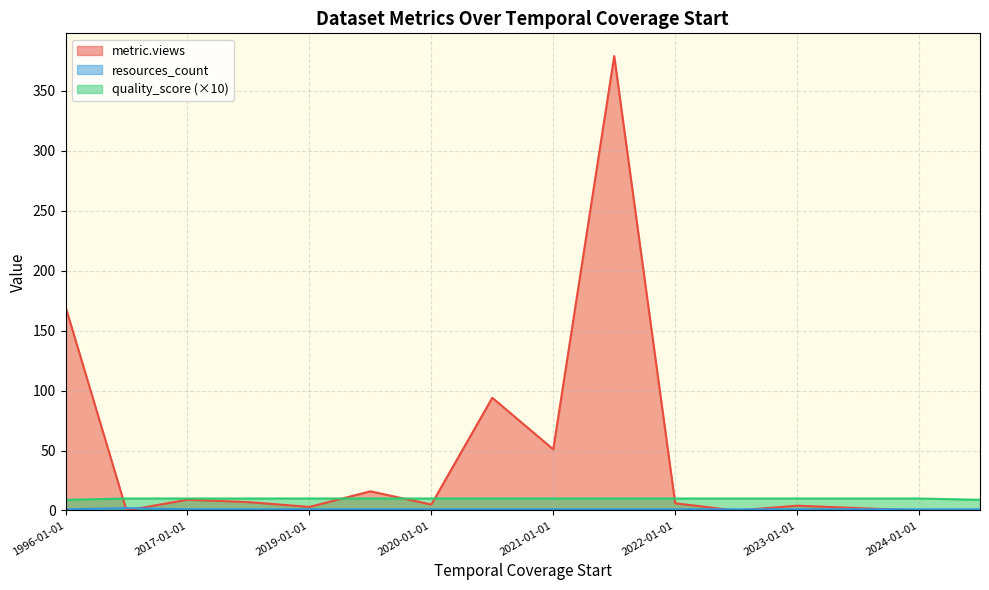

True or false: quality_score and resources_count intersect in this chart.

False